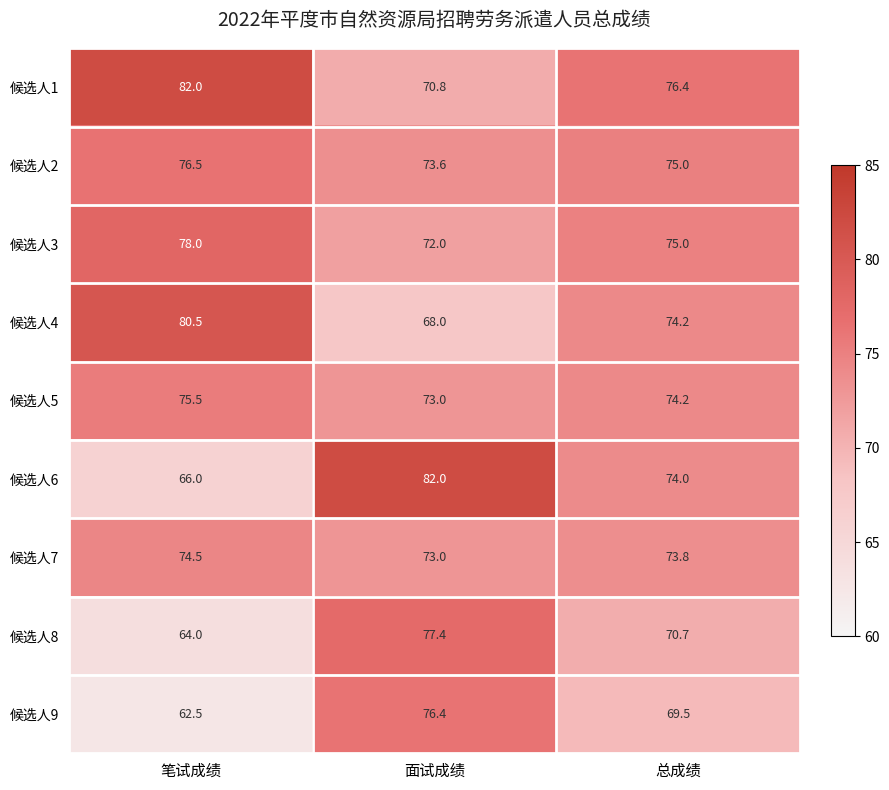

What is the sum of the 候选人6 values at 笔试成绩 and 面试成绩?

148.0